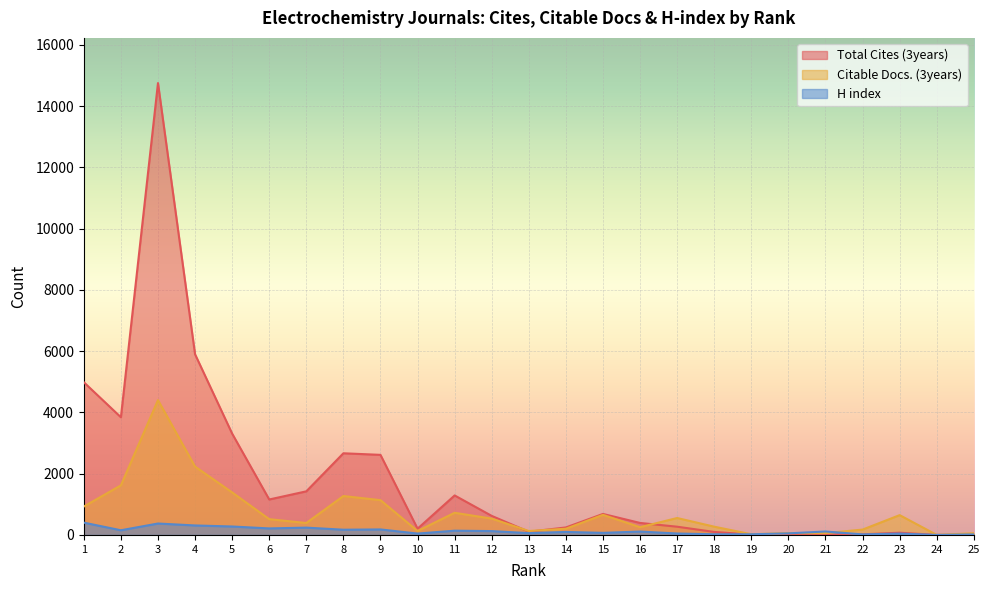

What is the sum of all Total Cites (3years) values?

44718